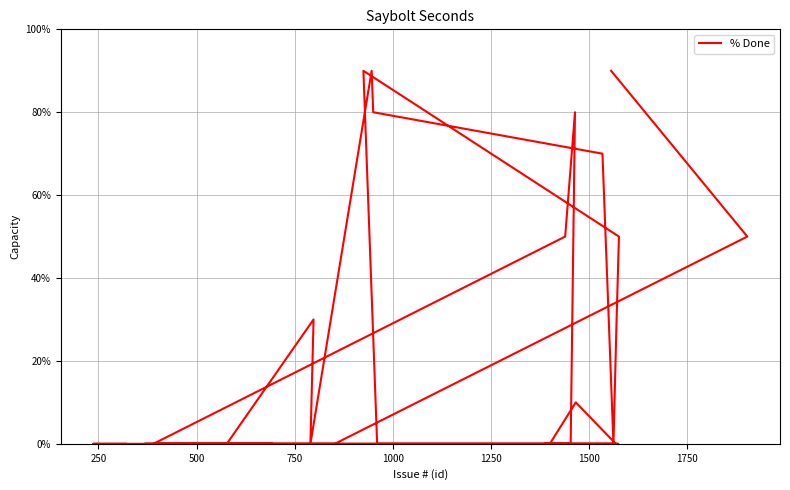

What position from the right is 1750?

24